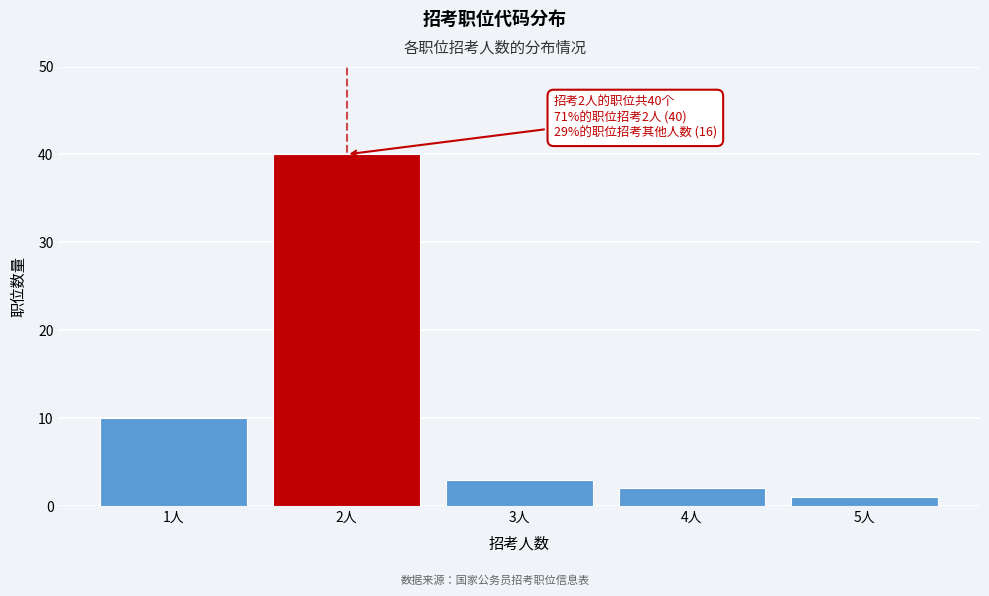

Reading left to right, list all the values displayed in this chart.

1人=10	2人=40	3人=3	4人=2	5人=1